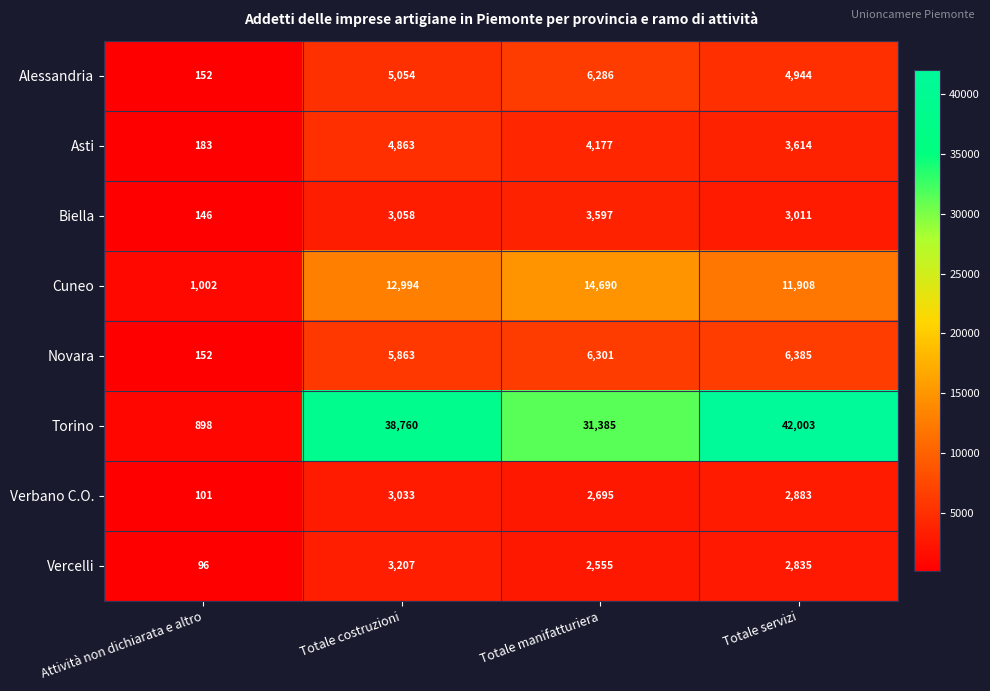

What is the minimum value shown in the chart?

96